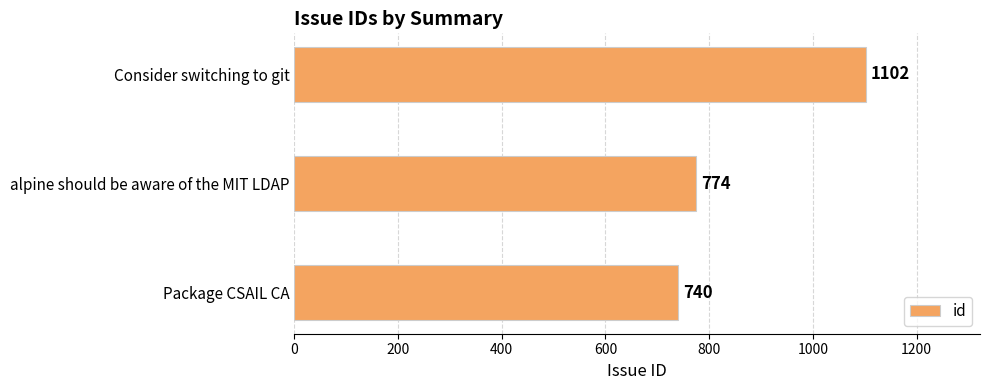

Reading bottom to top, list all the values displayed in this chart.

Package CSAIL CA=740	alpine should be aware of the MIT LDAP=774	Consider switching to git=1102